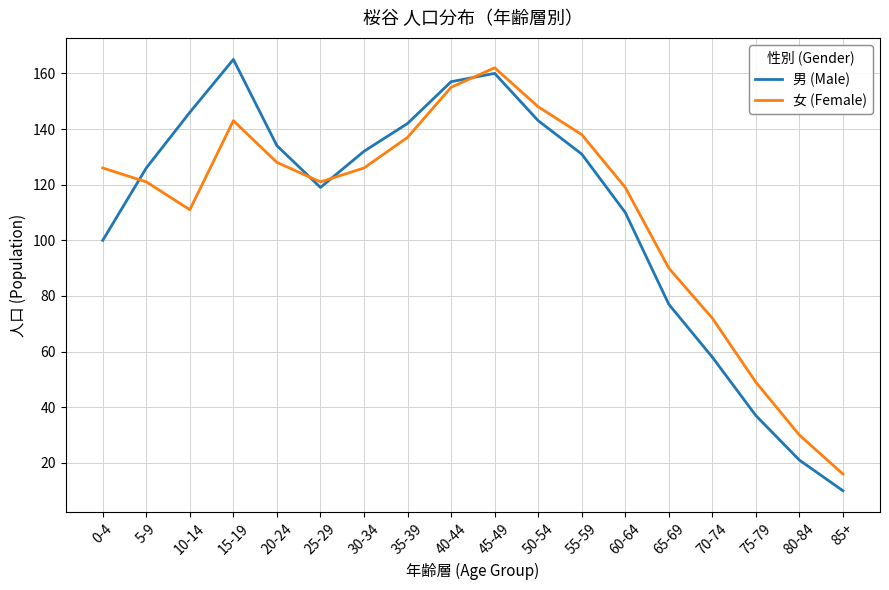

List the series in order of their peak value, lowest first.

女 (Female), 男 (Male)